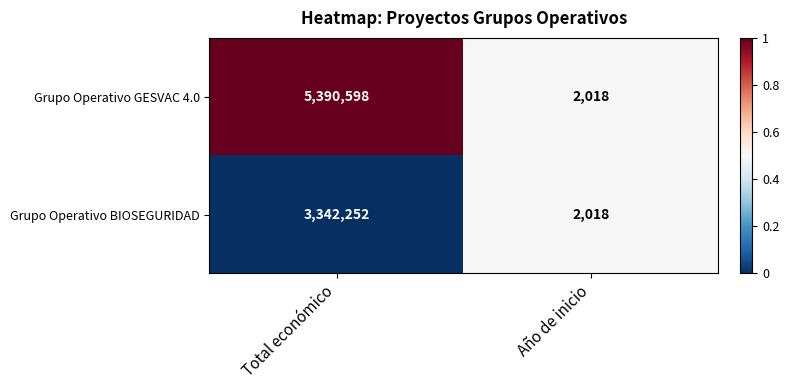

What is the sum of all Grupo Operativo GESVAC 4.0 values?

5392616